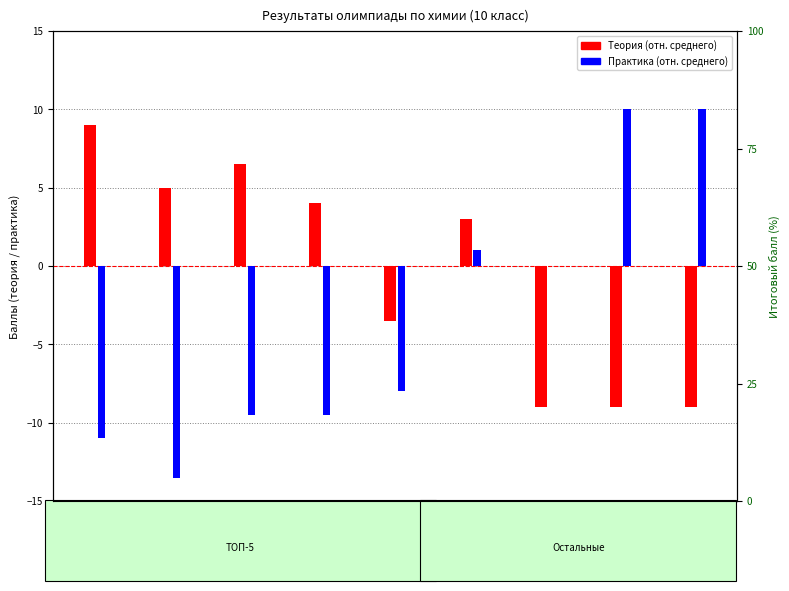

What is the difference between the maximum and minimum values in the Практика (отн. среднего) series?

23.5